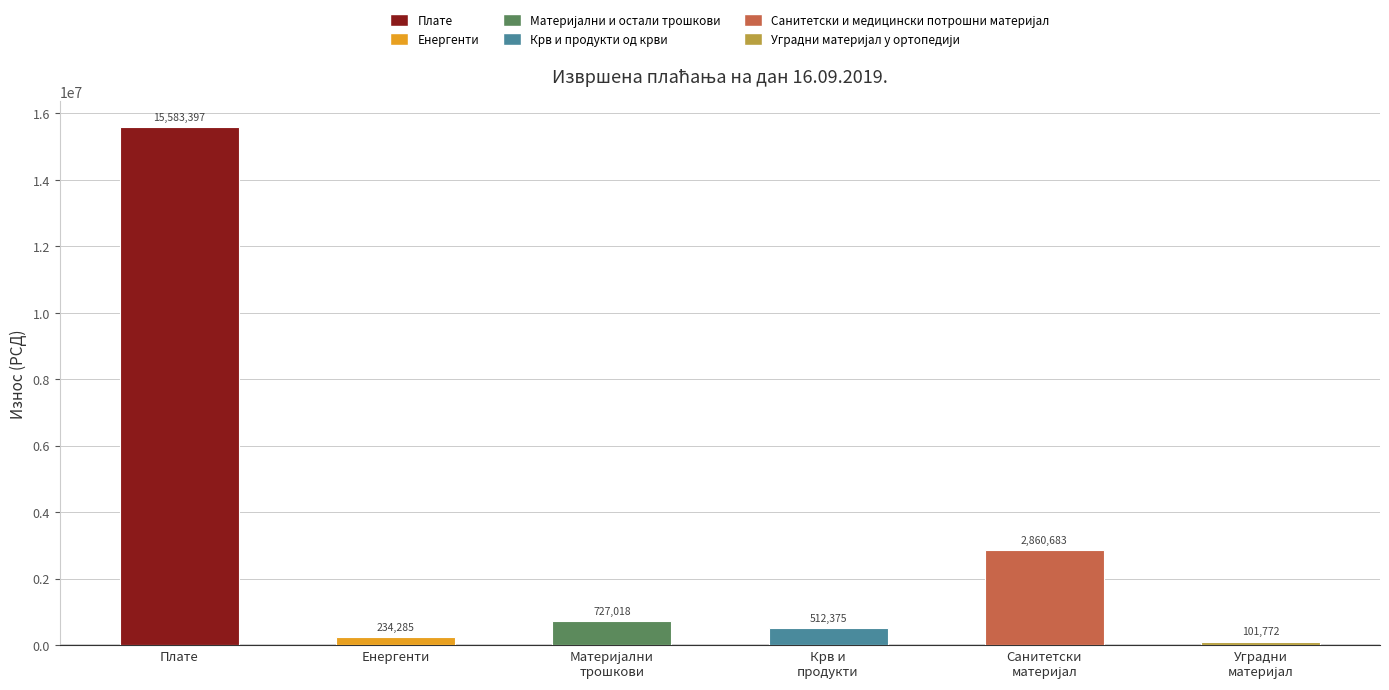

Rank the categories by value from highest to lowest.

Плате, Санитетски и медицински потрошни материјал, Материјални и остали трошкови, Крв и продукти од крви, Енергенти, Уградни материјал у ортопедији